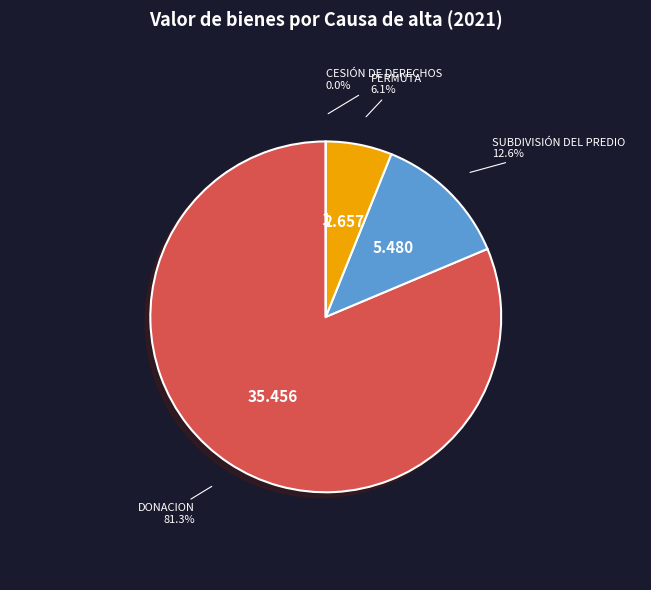

Which category has the biggest portion of the pie?

DONACION (6)